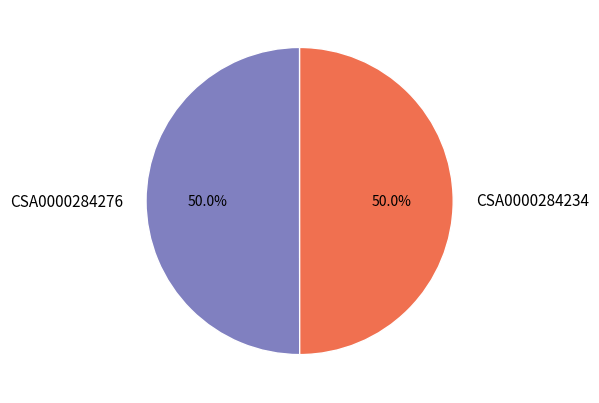

What is the ratio of the value at CSA0000284234 to the value at CSA0000284276?

1.0